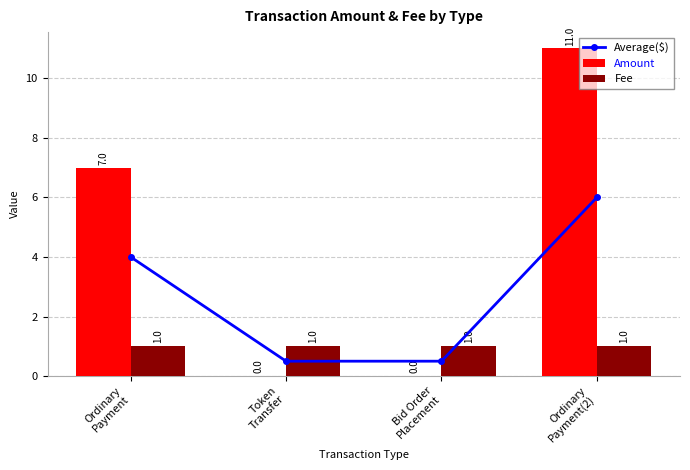

What are all the series names shown in the legend?

Average($), Amount, Fee